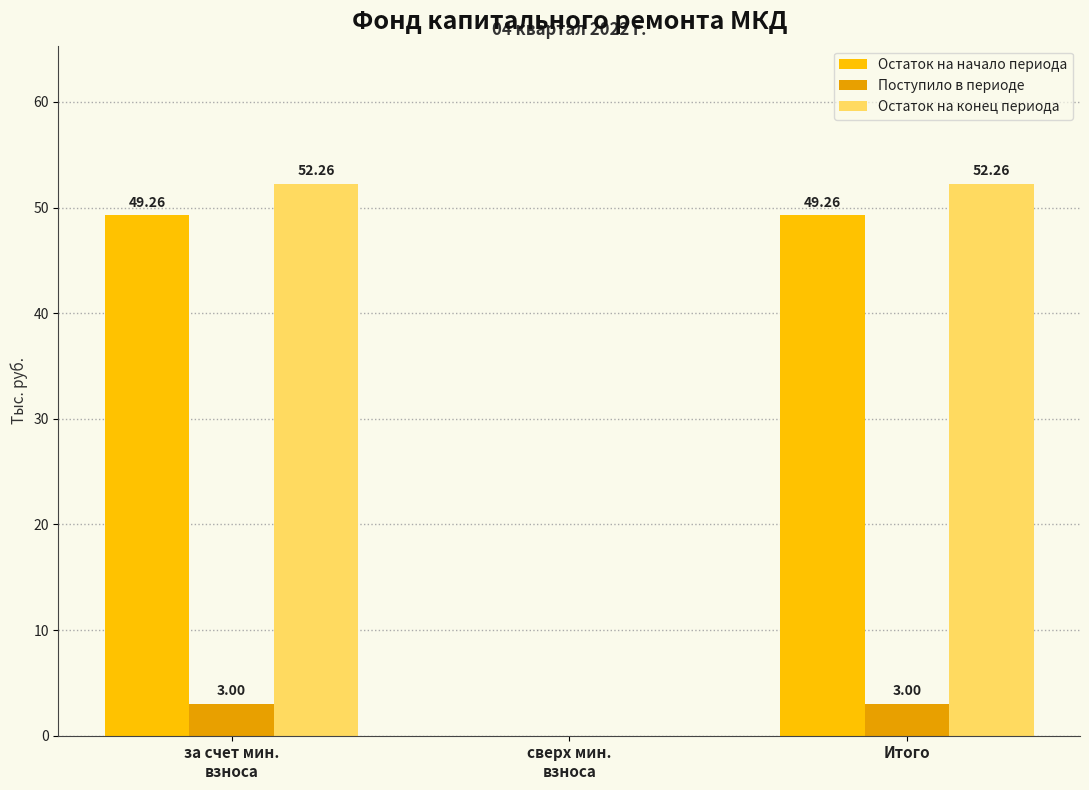

What is the sum of all Поступило в периоде values?

6.0